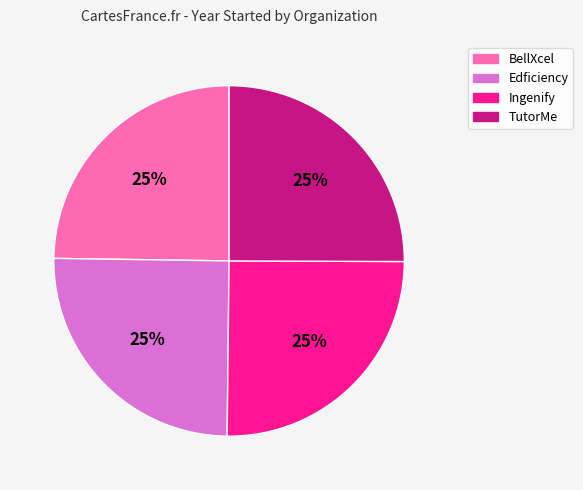

Is it true that Ingenify is 10% of the pie?

False